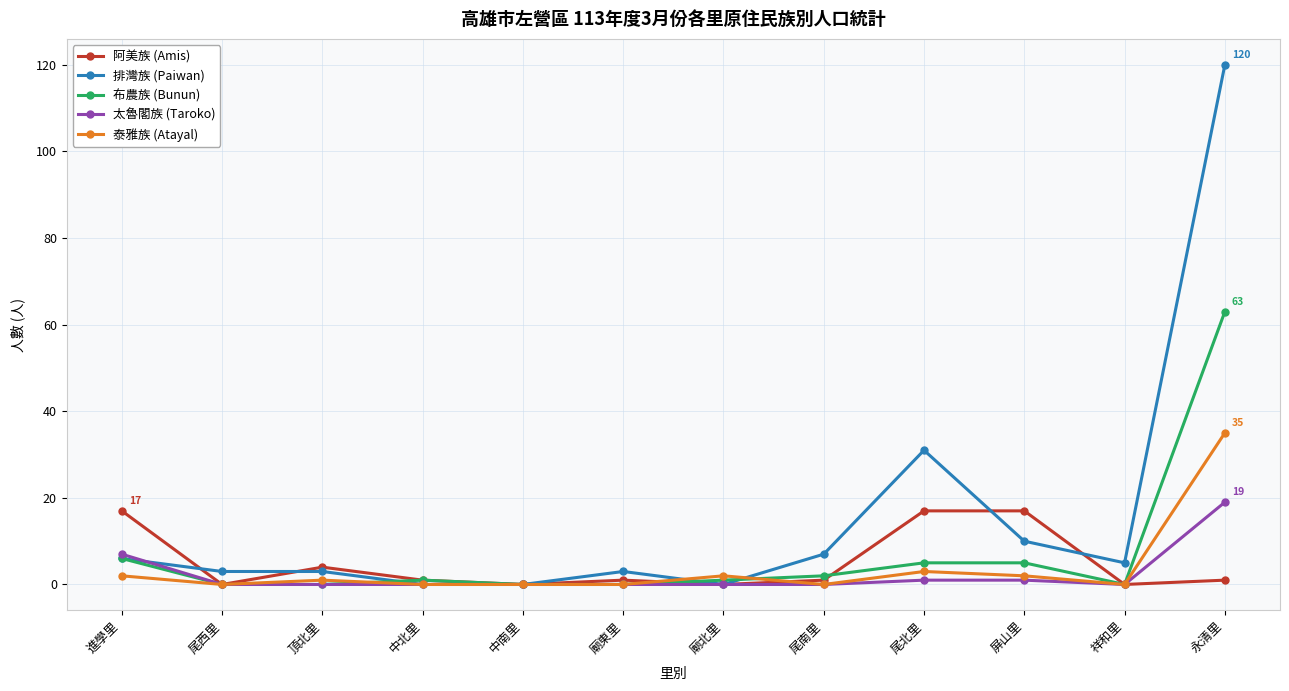

Reading left to right, transcribe all the data shown in this chart.

阿美族 (Amis): 17	0	4	1	0	1	0	1	17	17	0	1
排灣族 (Paiwan): 6	3	3	0	0	3	0	7	31	10	5	120
布農族 (Bunun): 6	0	0	1	0	0	1	2	5	5	0	63
太魯閣族 (Taroko): 7	0	0	0	0	0	0	0	1	1	0	19
泰雅族 (Atayal): 2	0	1	0	0	0	2	0	3	2	0	35